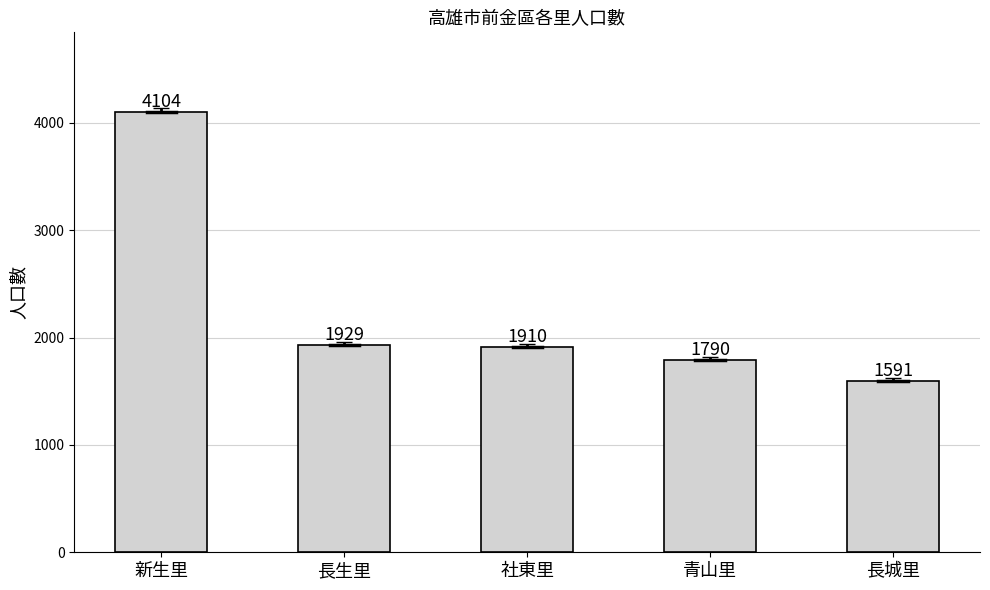

What is the value of the 2nd bar from the left?

1929